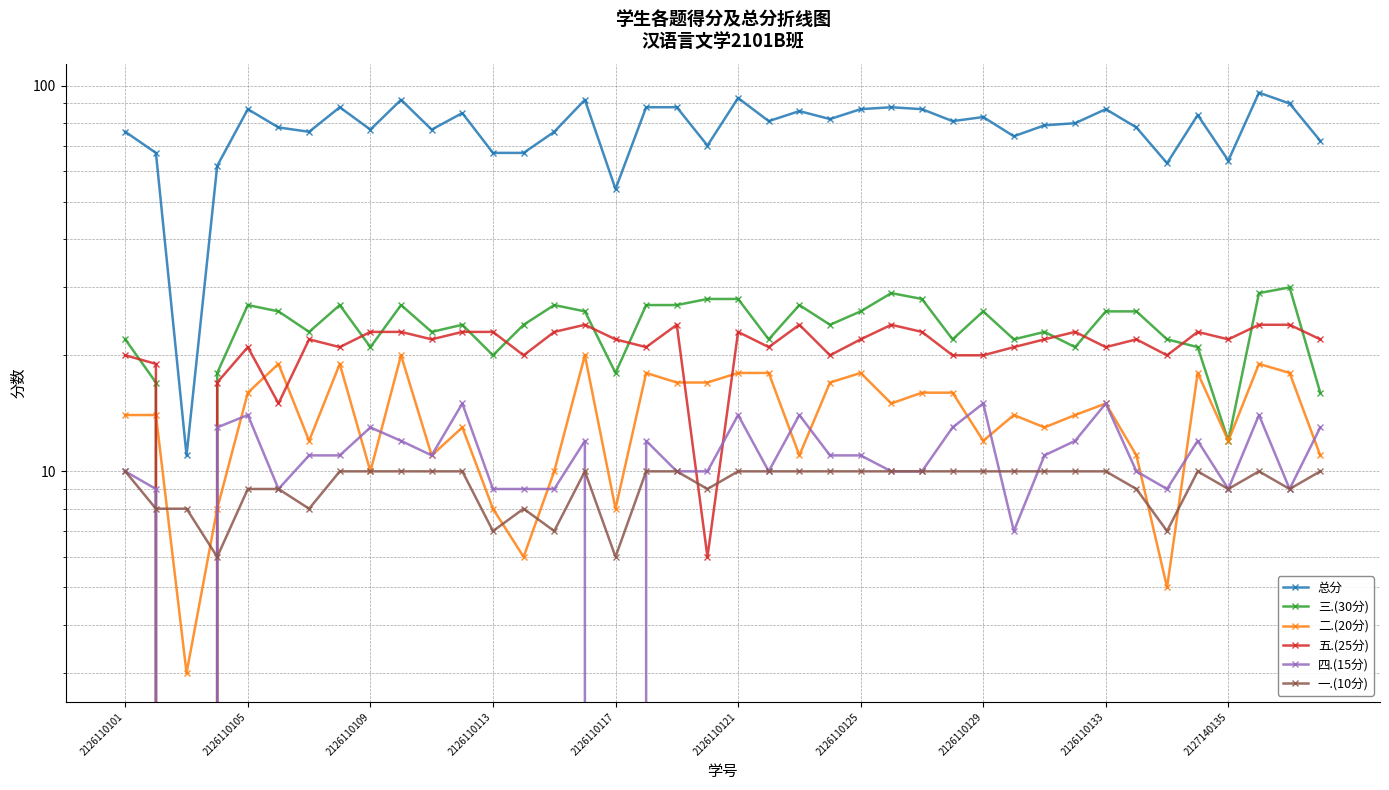

How many times do 五.(25分) and 一.(10分) cross each other?

4